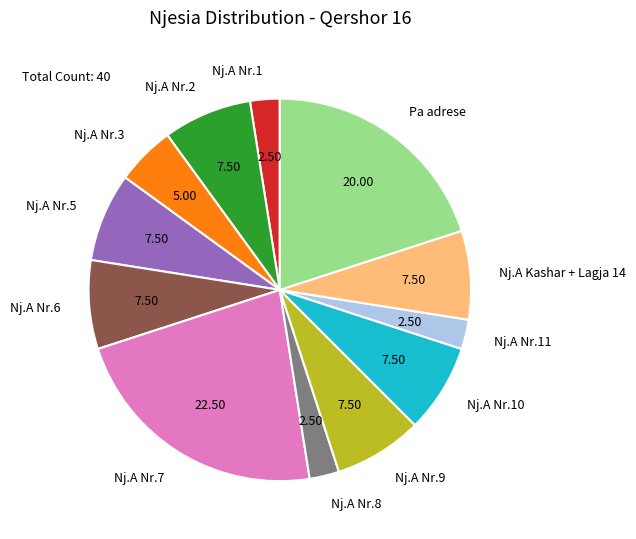

Does Pa adrese account for over 50% of the chart?

No